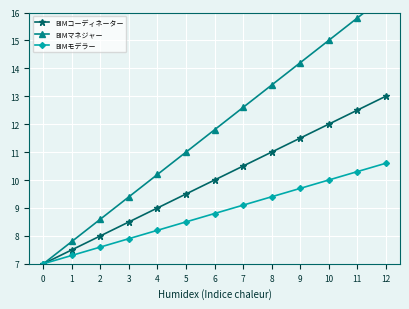

True or false: BIMマネジャー and BIMモデラー cross at least once.

False